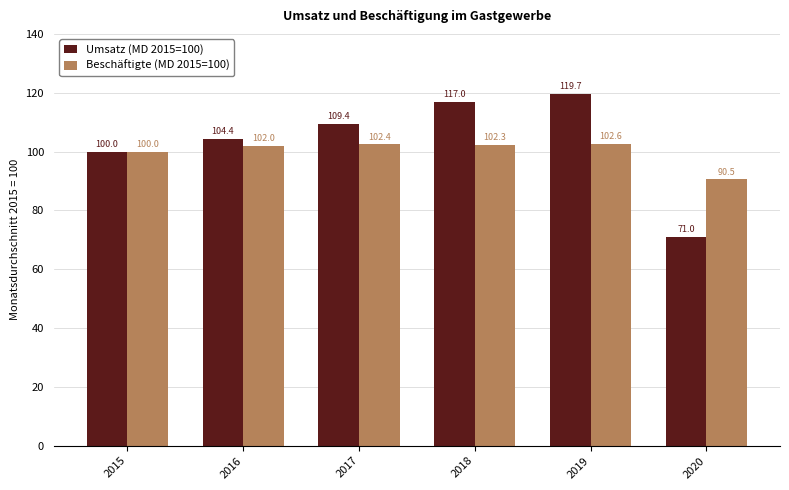

What is the approximate value of Umsatz (MD 2015=100) at 2020?

71.0